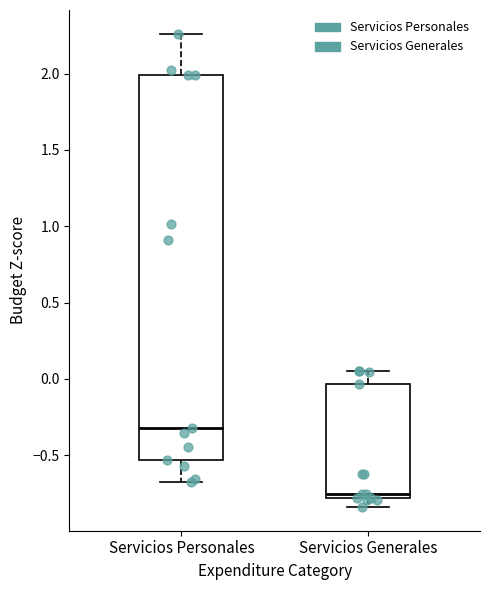

Which box has the highest median line?

Servicios Personales